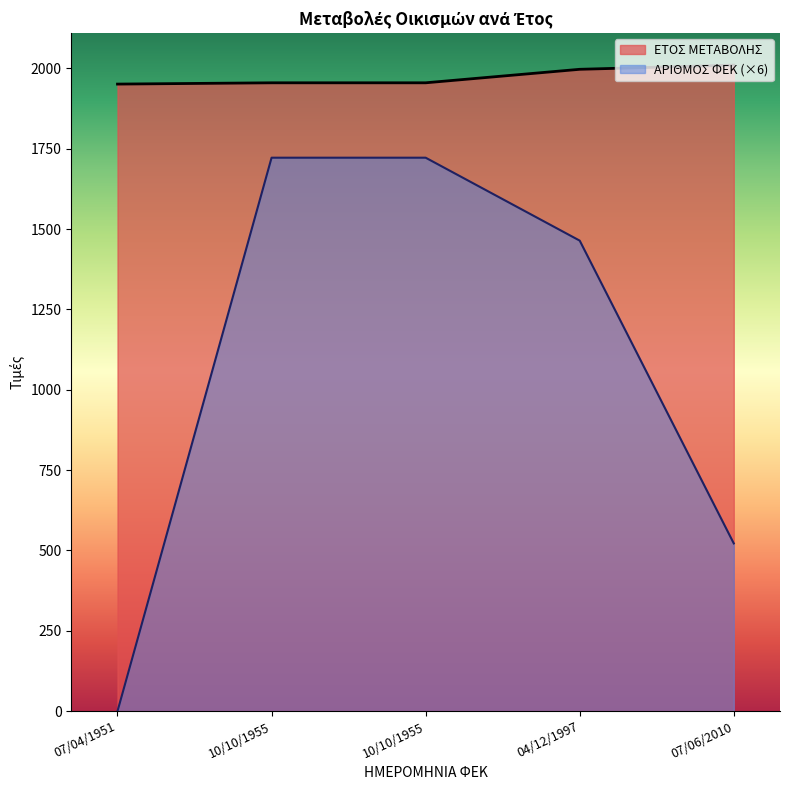

True or false: ΑΡΙΘΜΟΣ ΦΕΚ and ΕΤΟΣ ΜΕΤΑΒΟΛΗΣ intersect in this chart.

False